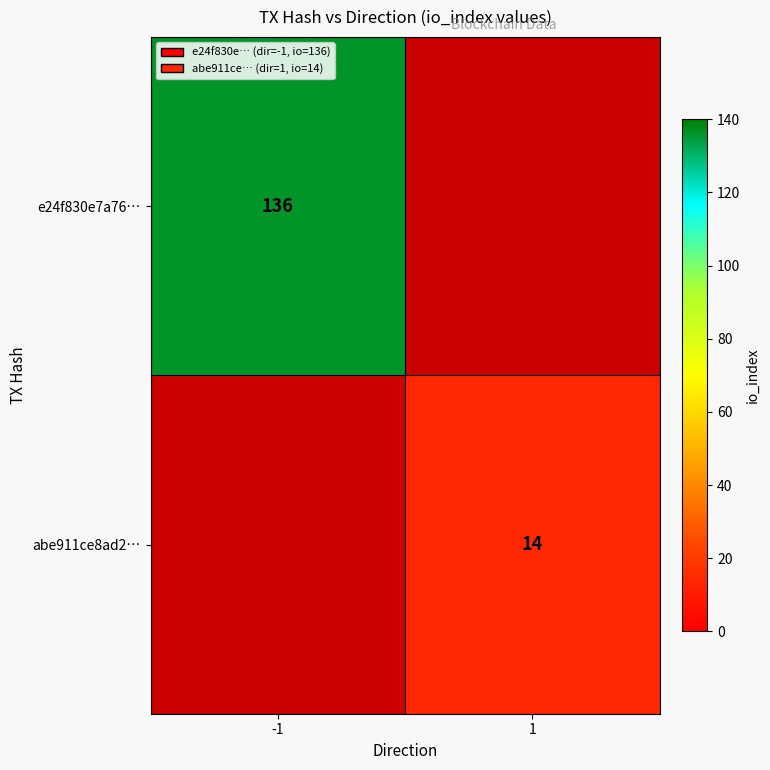

Is the value of e24f830e7a76… at -1 greater than the value of abe911ce8ad2… at 1?

Yes